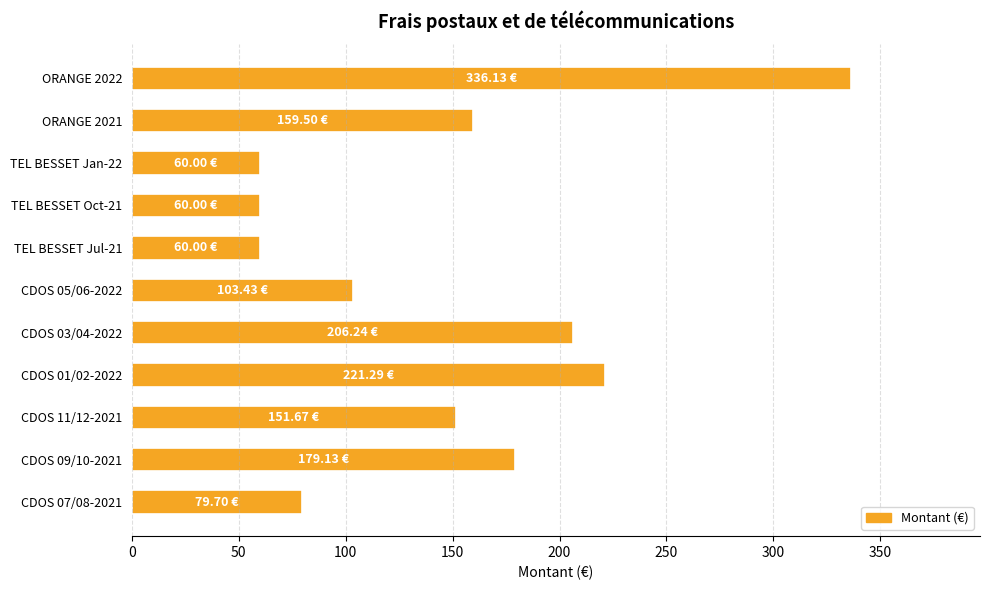

What is the ratio of the value at CDOS 09/10-2021 to the value at TEL BESSET Jan-22?

3.0